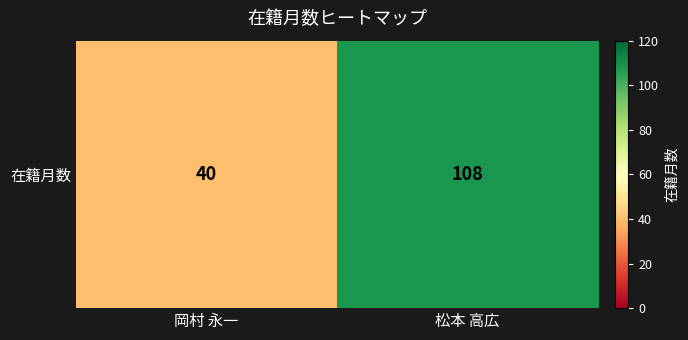

True or false: the data shows 108 at 松本 高広.

True